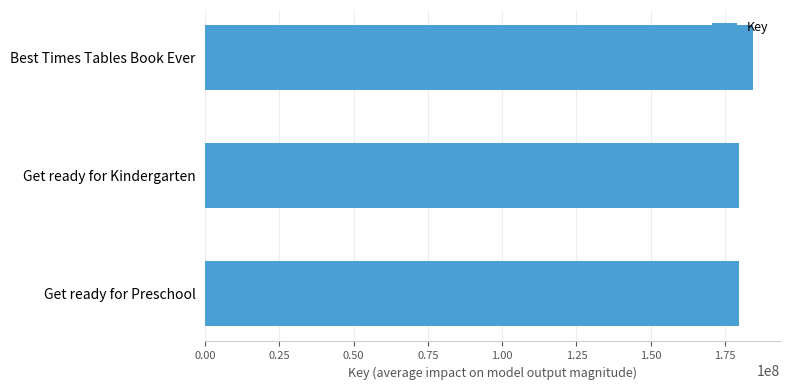

What is the sum of the values at Get ready for Kindergarten and Get ready for Preschool?

359508949